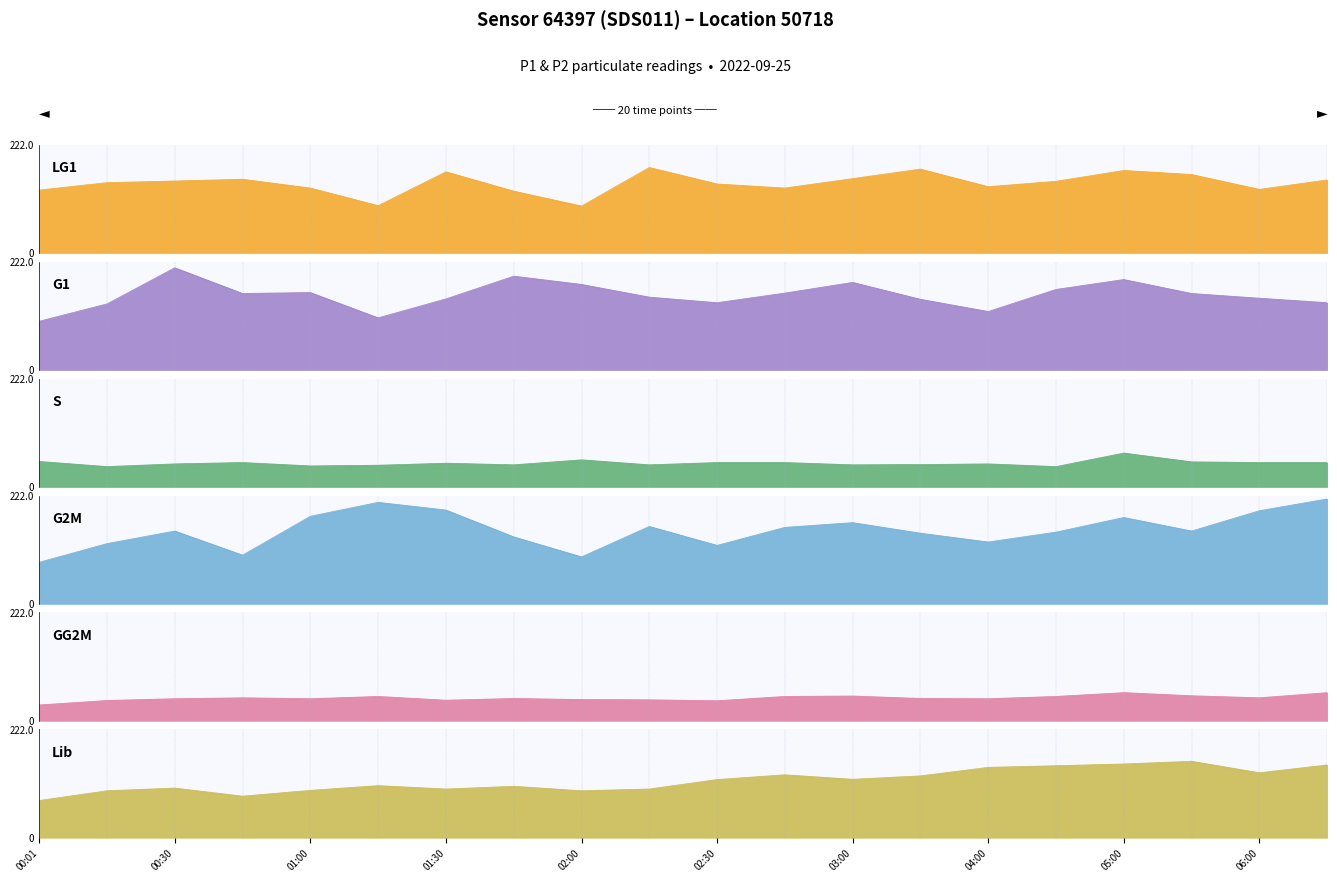

What is the average value of the P1 series?

5.2